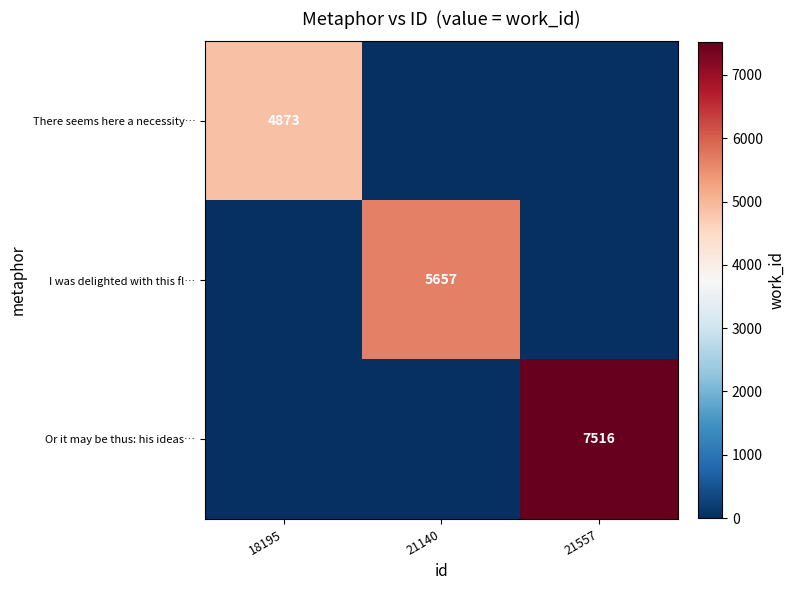

How many categories are shown in the chart?

3